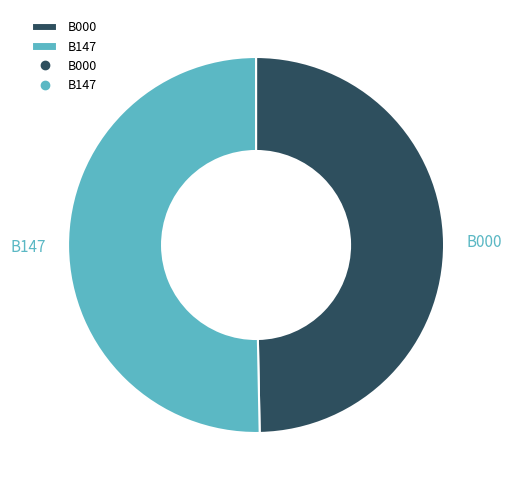

Do B000 and B147 together represent more than half of the pie?

Yes